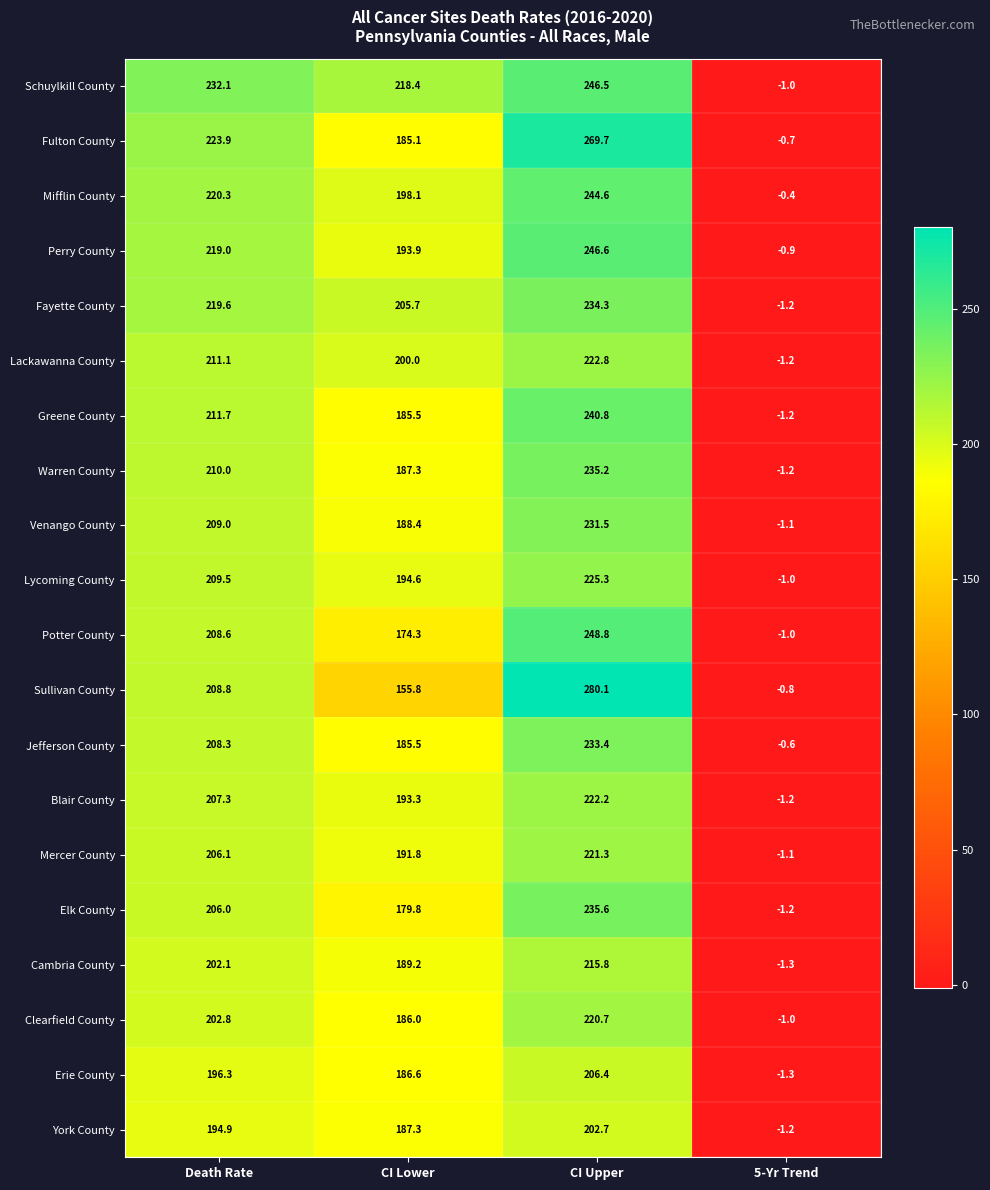

Which series has the largest range (max minus min)?

Sullivan County